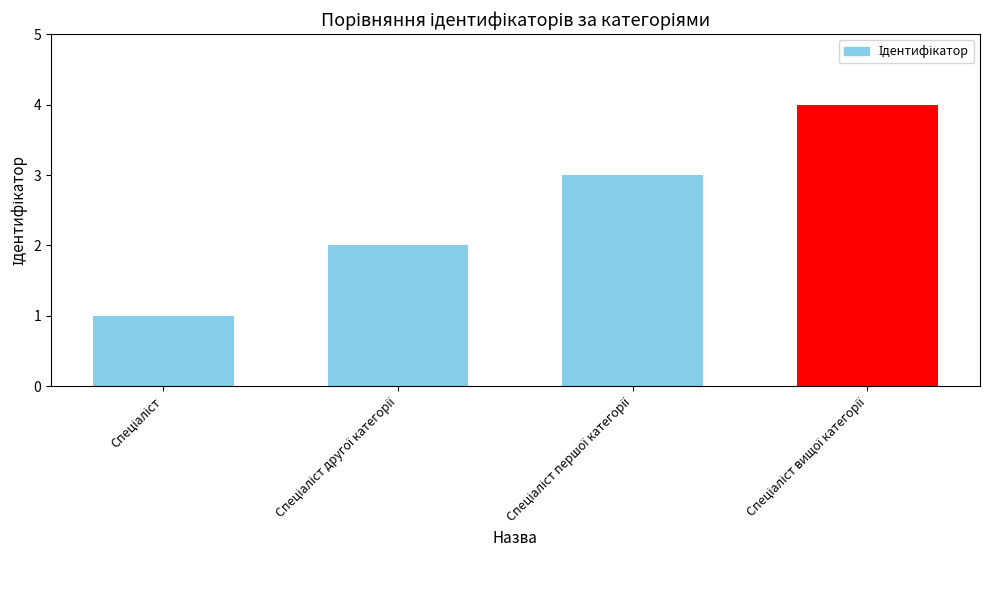

What is the maximum value shown in the chart?

4